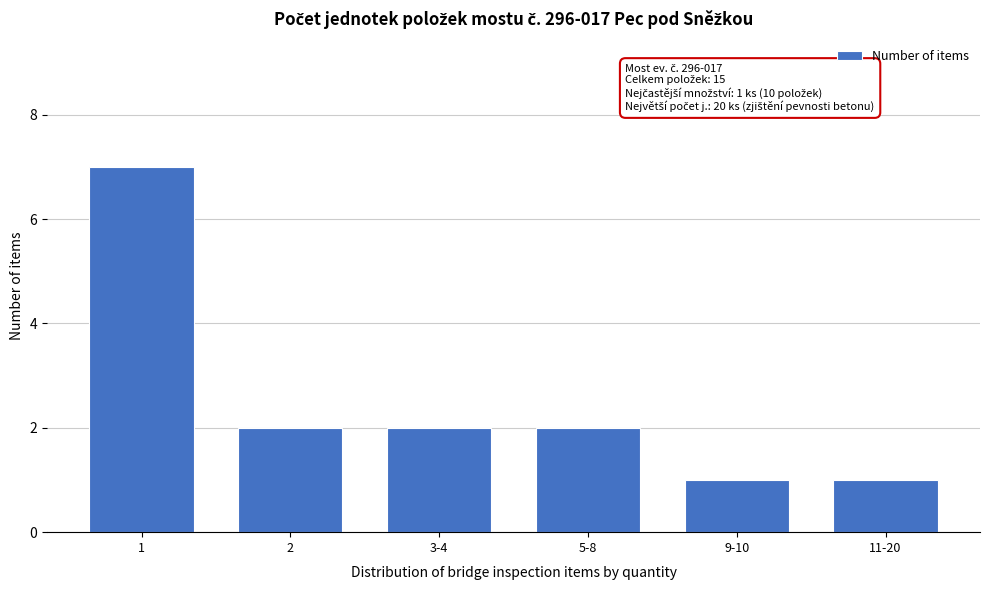

Reading left to right, what are all the values shown in this chart?

7	2	2	2	1	1